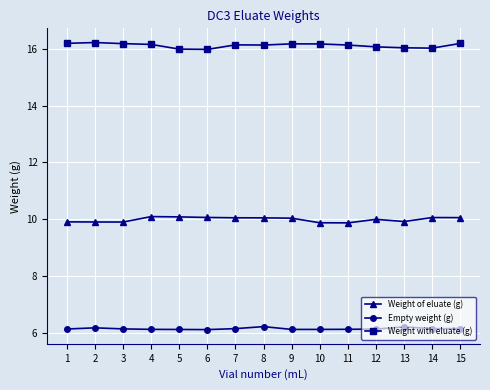

What is the approximate value of Weight of eluate (g) at 11?

9.9